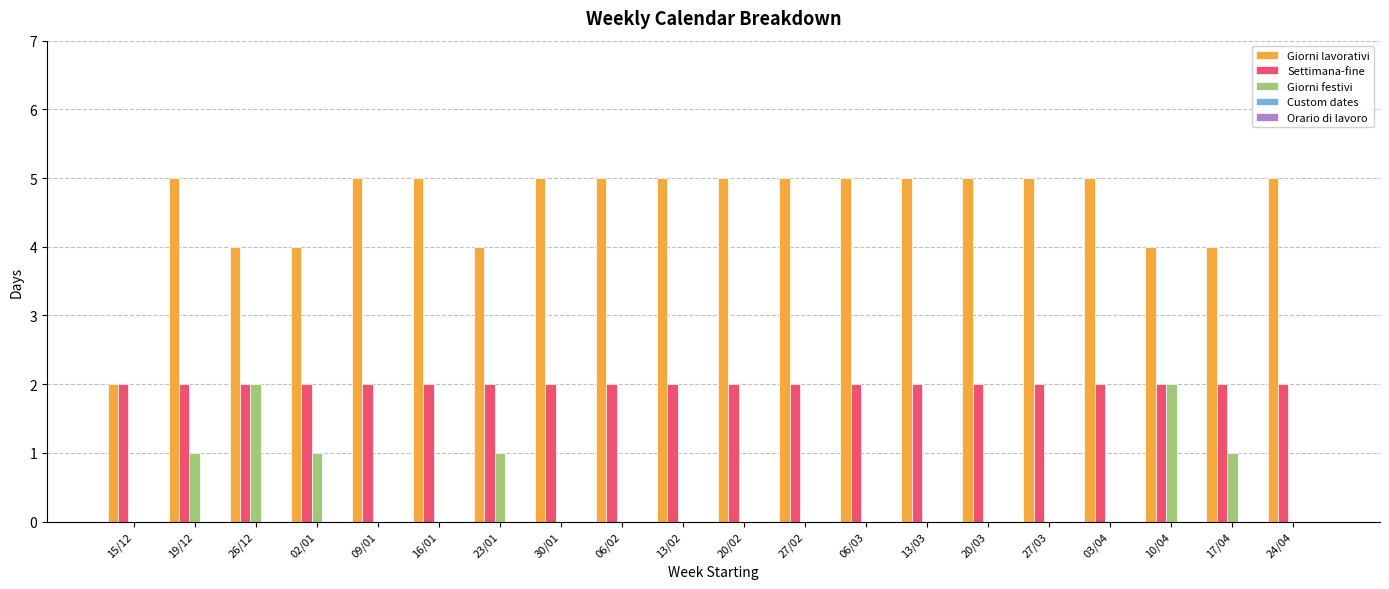

Which series has the largest total across all categories?

Giorni lavorativi